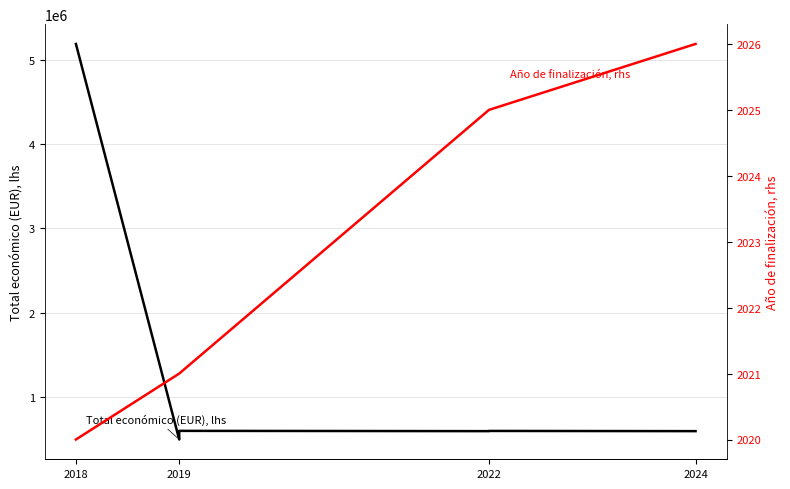

True or false: Total económico (EUR), lhs and Año de finalización, rhs intersect in this chart.

False